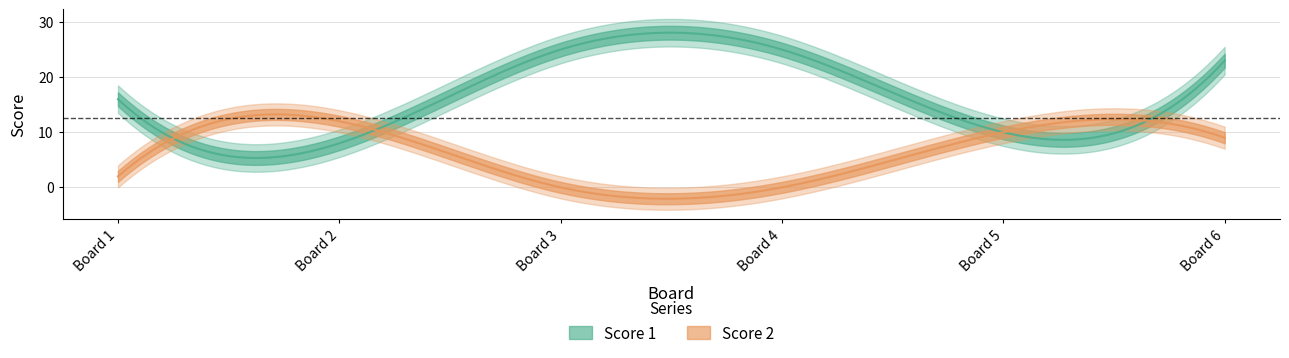

What is the lowest value of the Score 1 series?

8